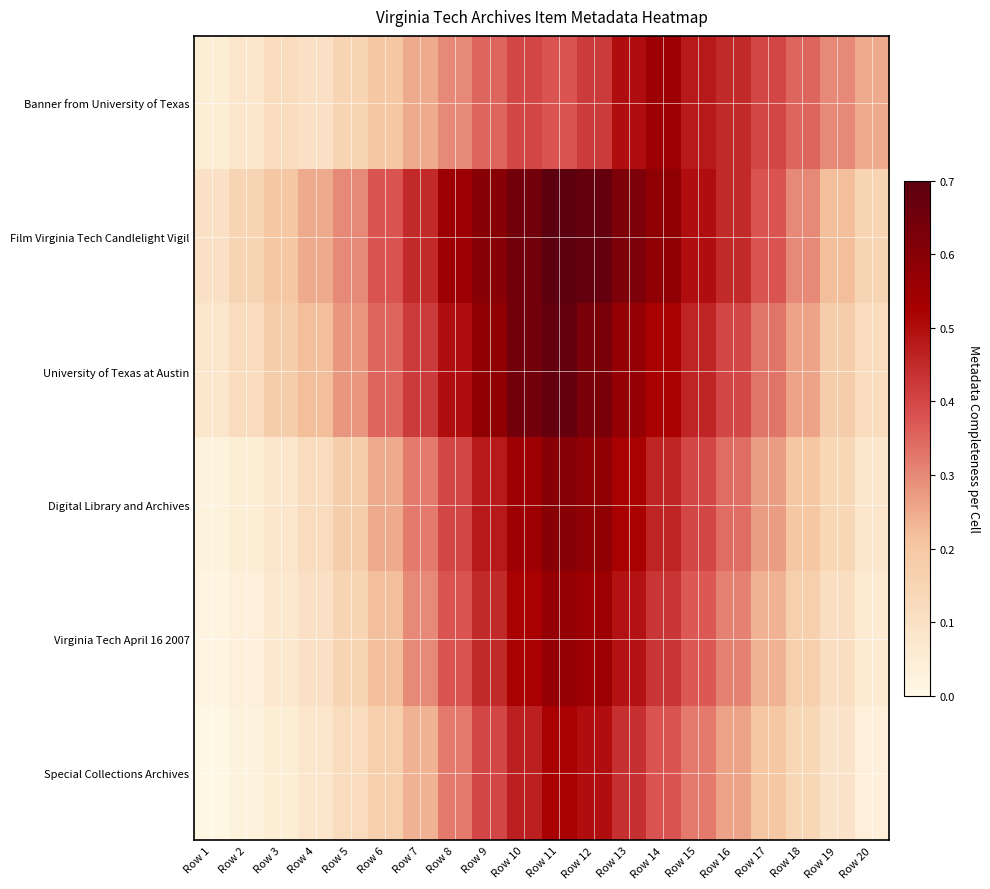

Count the number of data series in this chart.

6